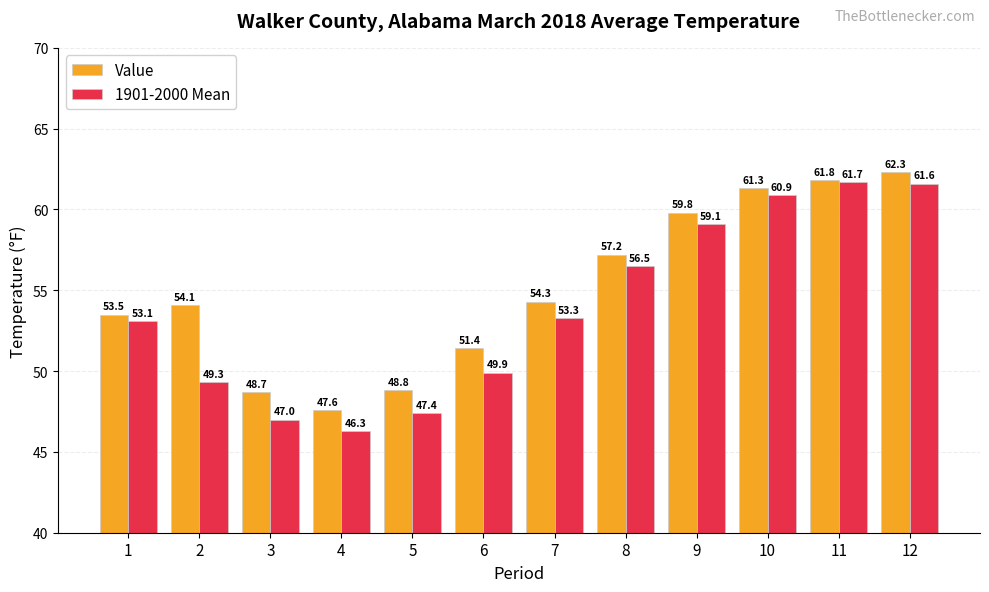

At how many categories does at least one series exceed 61?

3